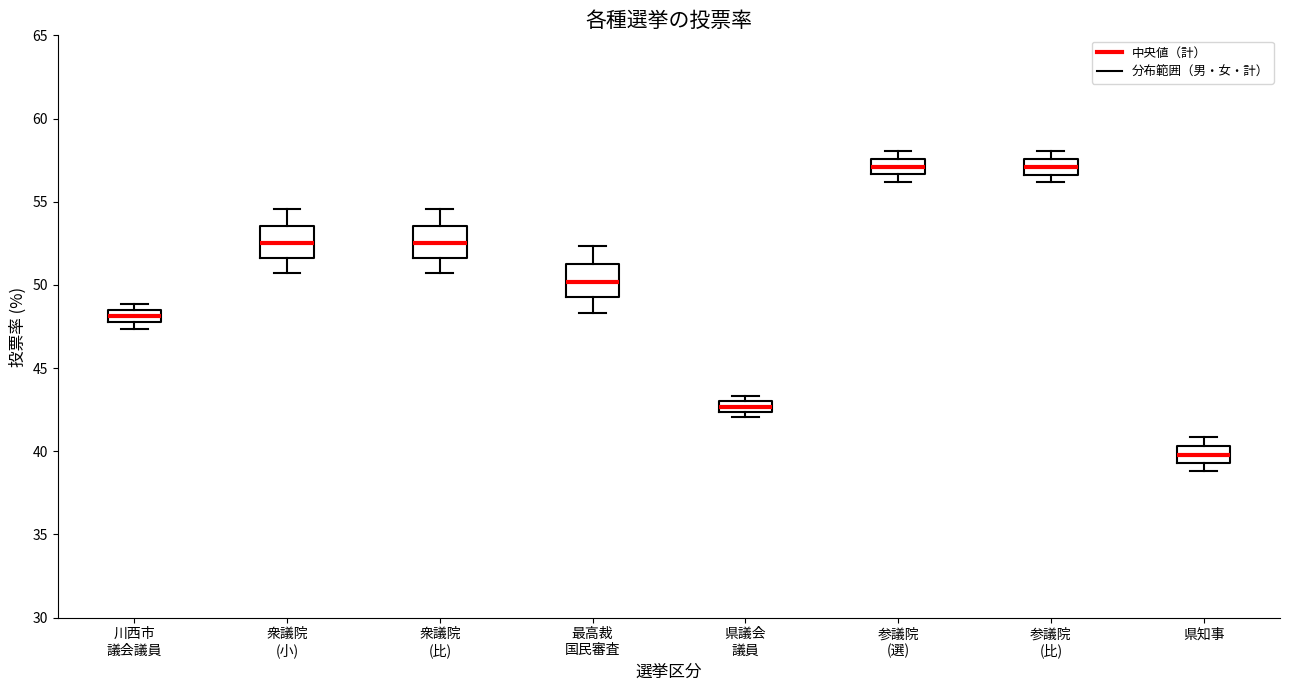

Where is the lower edge of the box for 県議会 議員 on the y-axis? The values are not printed on the chart, so give them approximately, as read against the axis.

42.5